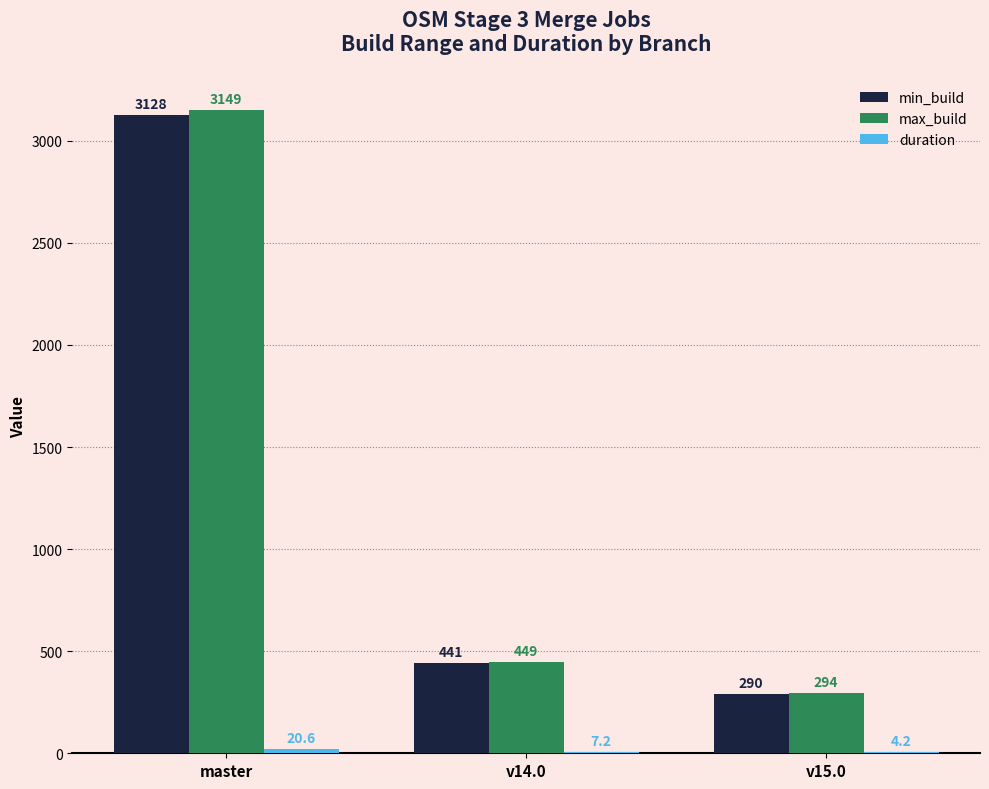

What is the greatest value displayed?

3149.0